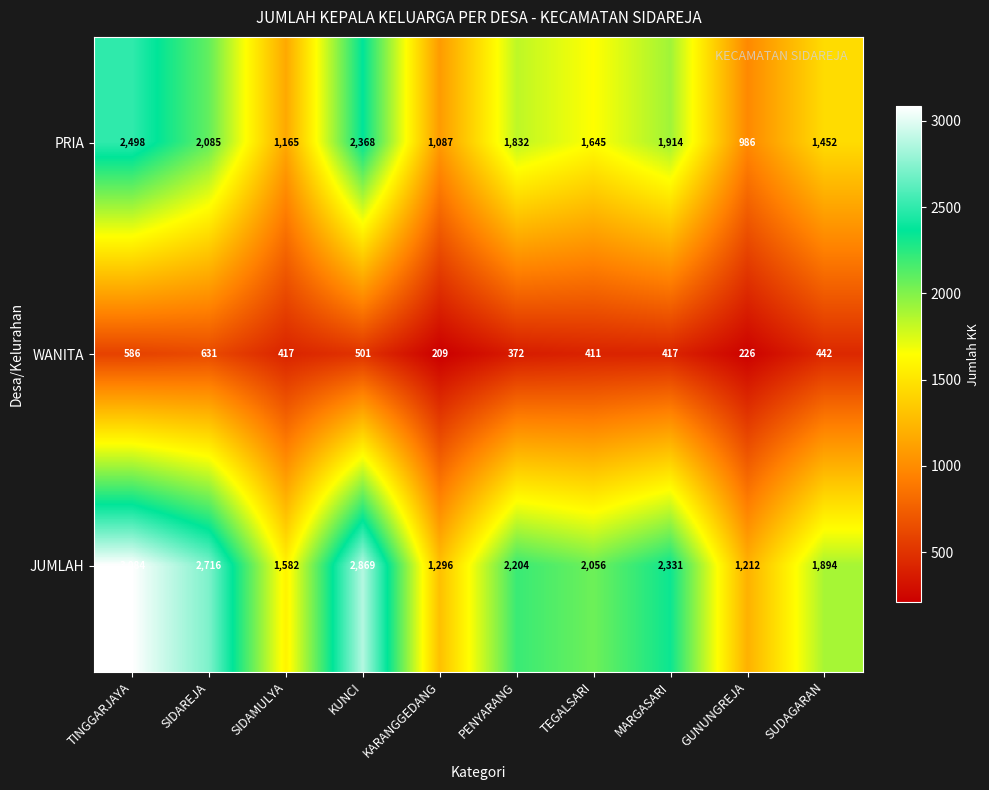

At which label does PRIA reach its minimum?

GUNUNGREJA